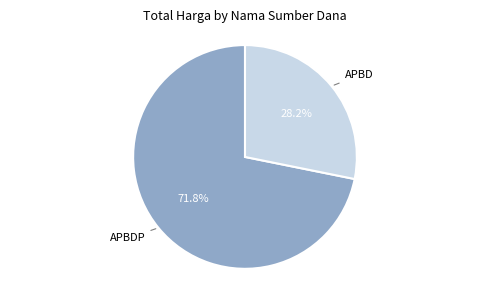

Does any single category account for the majority?

Yes